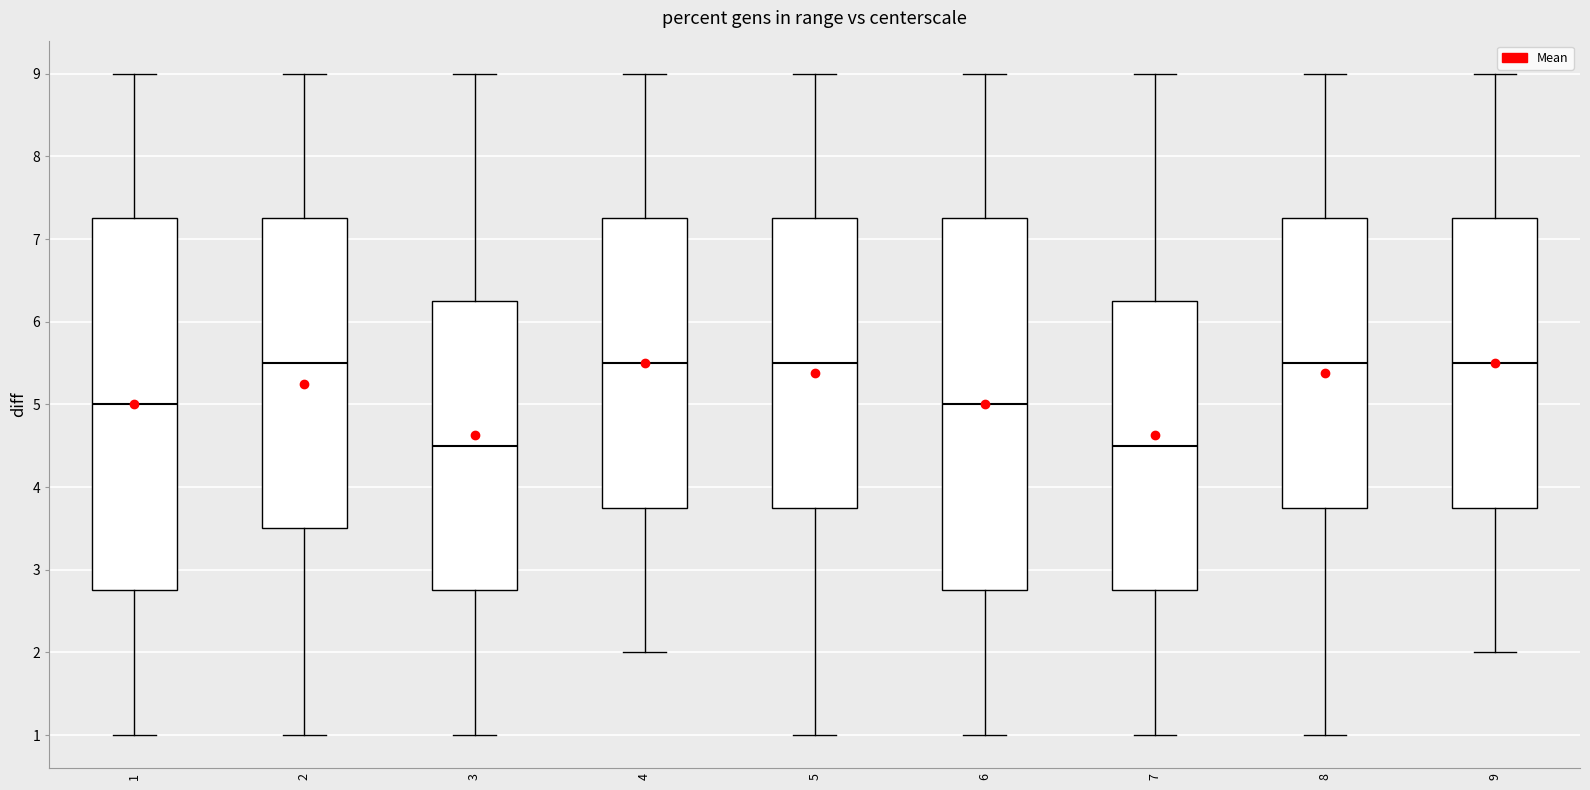

Where is the upper edge of the box at x = 7 on the y-axis? The values are not printed on the chart, so give them approximately, as read against the axis.

6.3